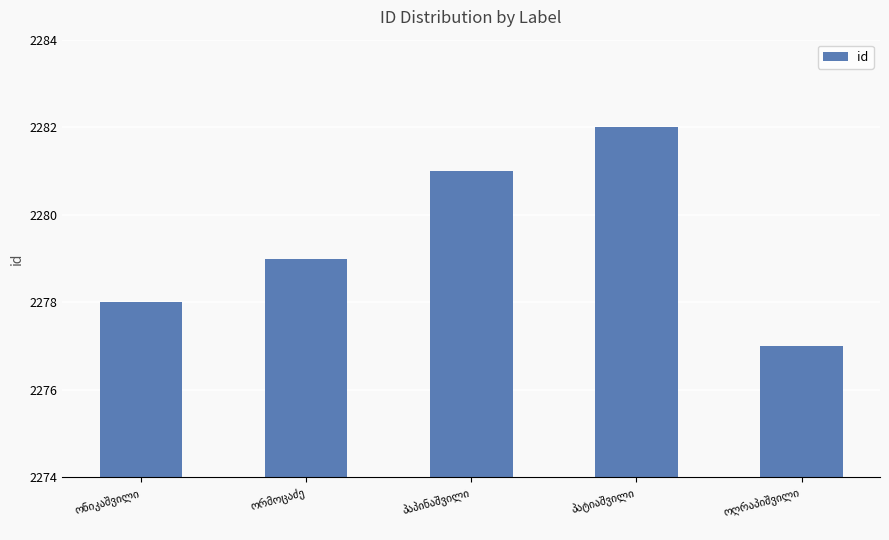

What is the smallest value displayed?

2277